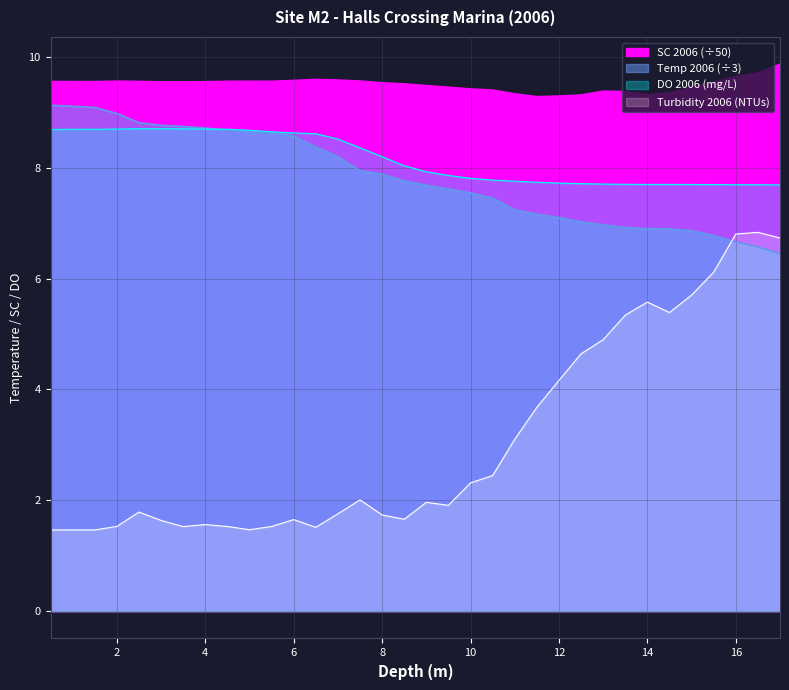

True or false: DO 2006 has more than 2 points higher than both neighbors.

False